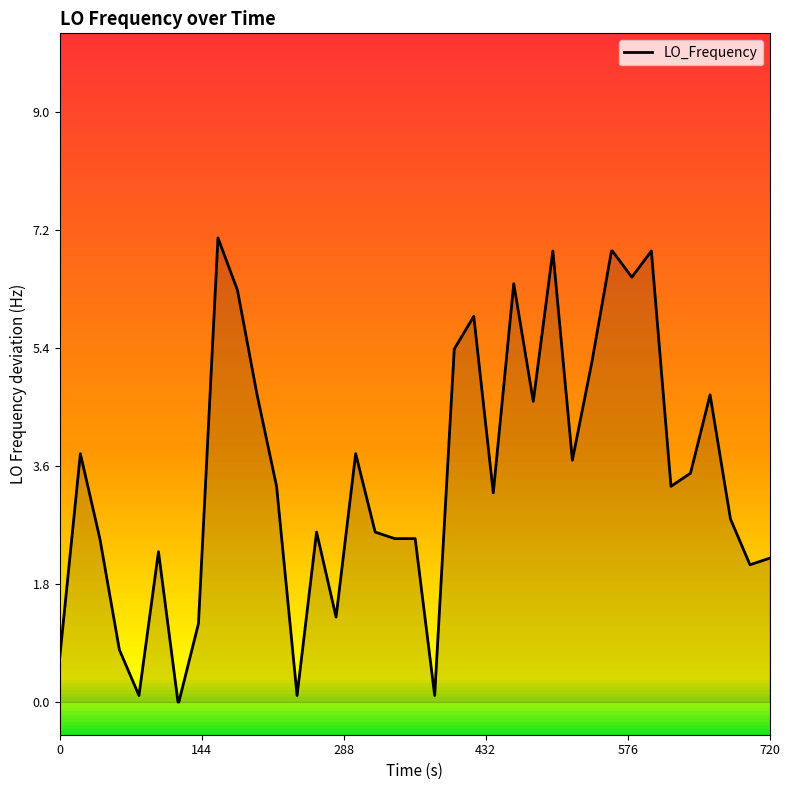

Reading left to right, transcribe all the data shown in this chart.

0.7	3.8	2.5	0.8	0.1	2.3	0.0	0.0	1.2	7.1	6.3	4.7	3.3	0.1	2.6	1.3	3.8	2.6	2.5	2.5	2.5	0.1	5.4	5.9	3.2	6.4	4.6	6.9	3.7	5.2	6.9	6.9	6.5	6.9	3.3	3.5	4.7	2.8	2.1	2.2